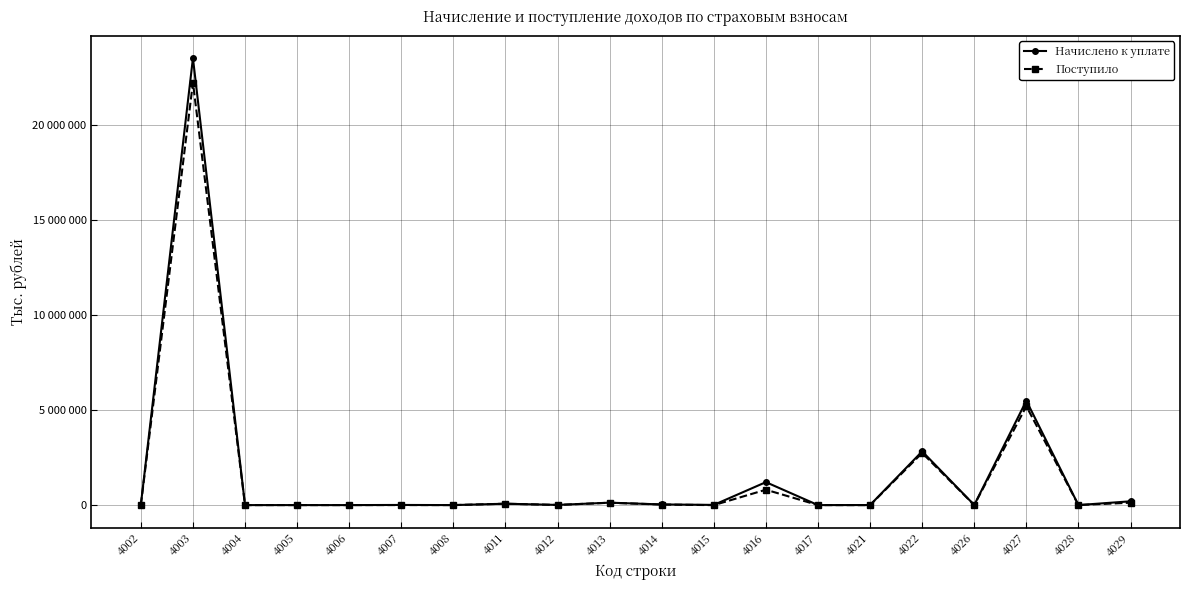

Does the chart have visible grid lines?

Yes